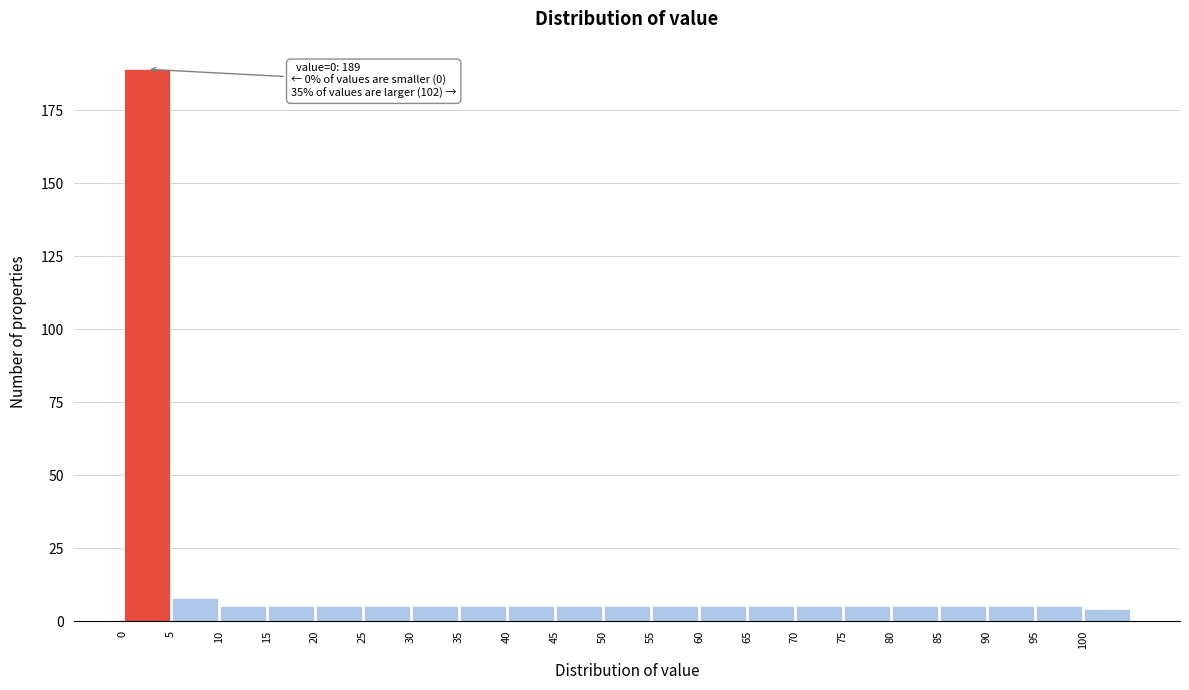

Over which range of the x-axis is the bar tallest?

0 to 5